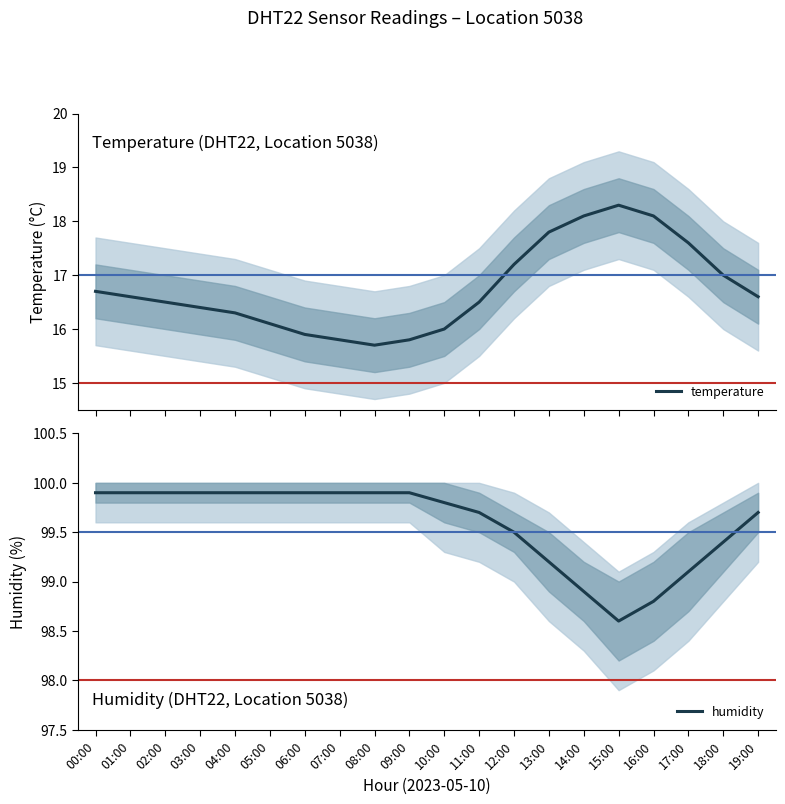

Which label corresponds to the largest value in the chart?

00:00